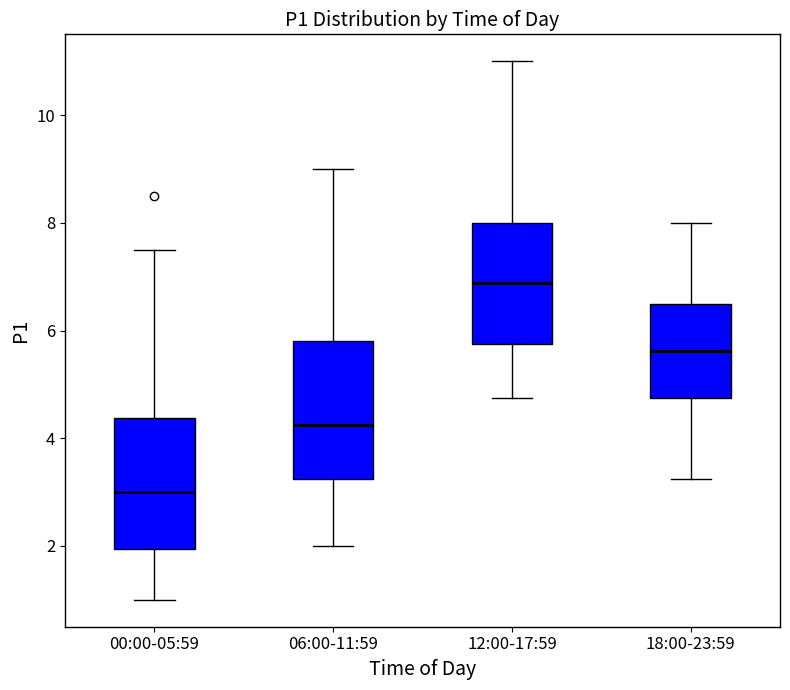

Where does the upper whisker of the box for 12:00-17:59 end on the y-axis? The values are not printed on the chart, so give them approximately, as read against the axis.

11.0